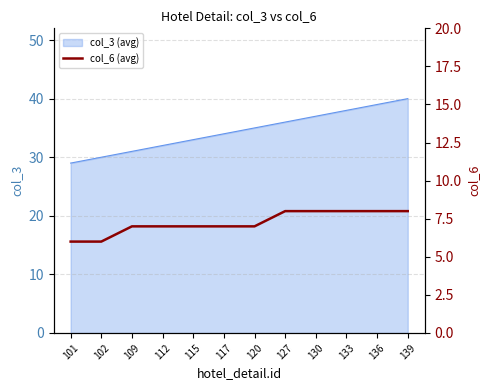

The col_3 (avg) series shows 31 at 109. True or false?

True